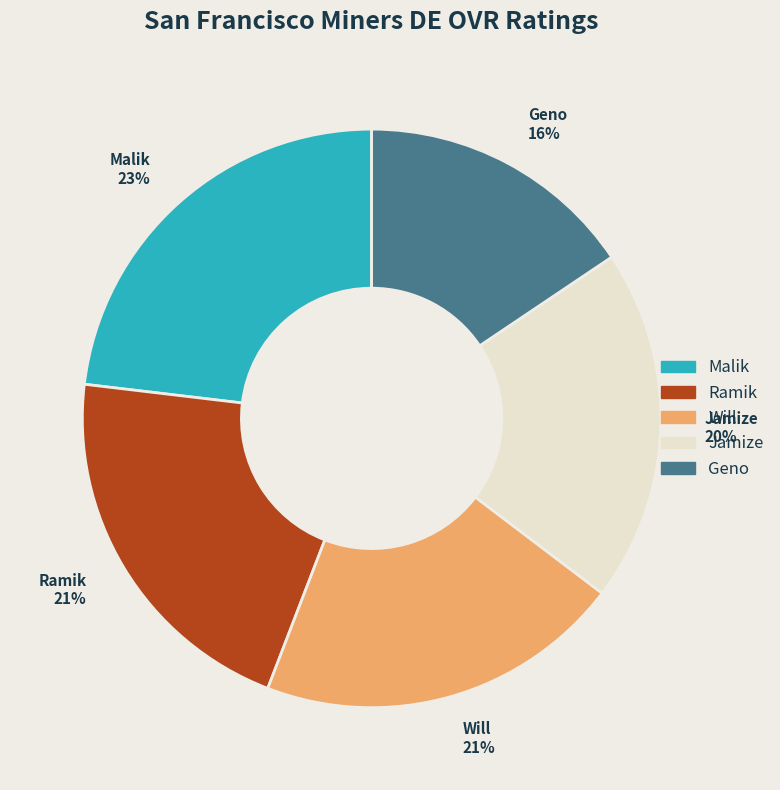

To the nearest percent, what is the average slice percentage?

20%